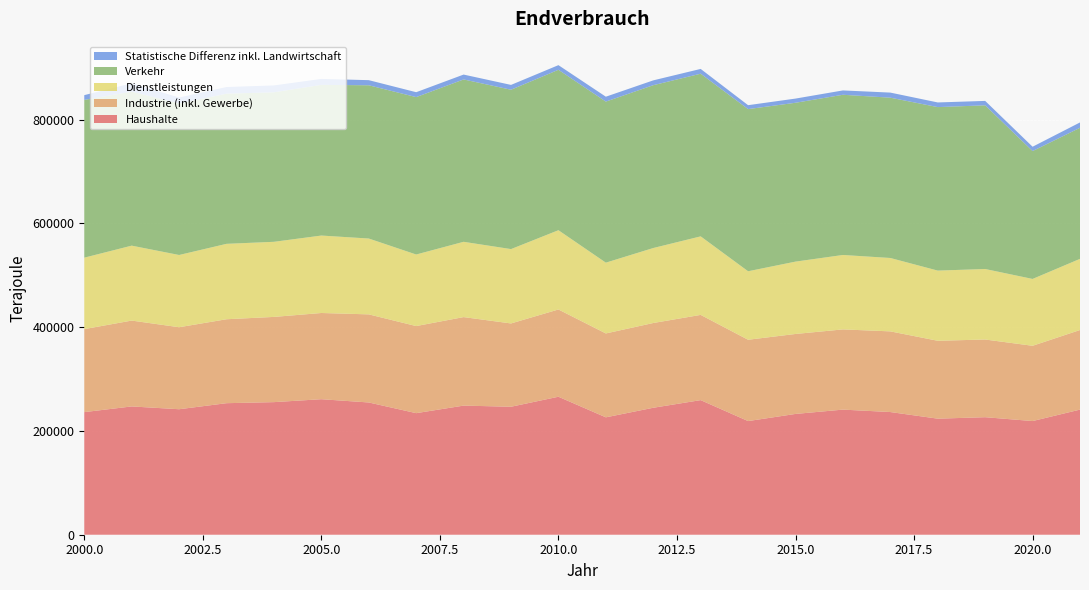

Reading right to left, extract all data points from this chart.

Haushalte: 241160	219110	226540	223710	236480	241150	232830	219060	259450	244730	226280	265980	246690	248870	234340	254920	261210	255580	253550	241890	247290	236320
Industrie (inkl. Gewerbe): 153430	145090	149750	150150	155500	154620	154150	156770	164290	163370	161710	168190	160570	170630	167870	169830	166200	164280	161810	158070	165500	160000
Dienstleistungen: 137190	128850	135910	135270	141460	143480	139470	132030	151390	144540	136450	152800	143330	145130	137940	146200	149280	144770	145360	139250	144440	137720
Verkehr: 252640	246470	315520	315150	309000	308800	306200	312560	313540	313890	310460	309240	307190	312970	303420	295410	290470	288180	289440	291990	296840	304120
Statistische Differenz inkl. Landwirtschaft: 10300	8380	8510	8970	9810	8380	8060	7570	9210	9290	9440	8950	9290	9400	9430	9860	11480	13270	12860	11600	16130	9190